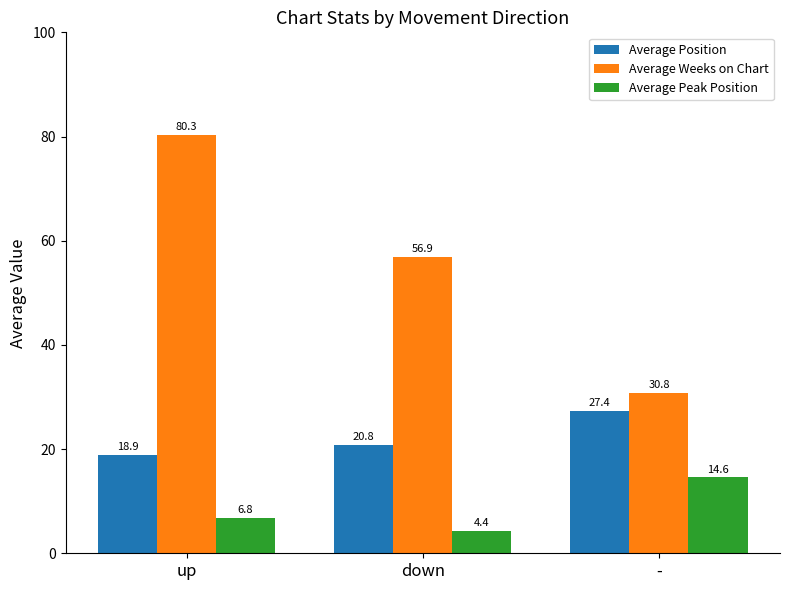

What are all the series names shown in the legend?

Average Position, Average Weeks on Chart, Average Peak Position